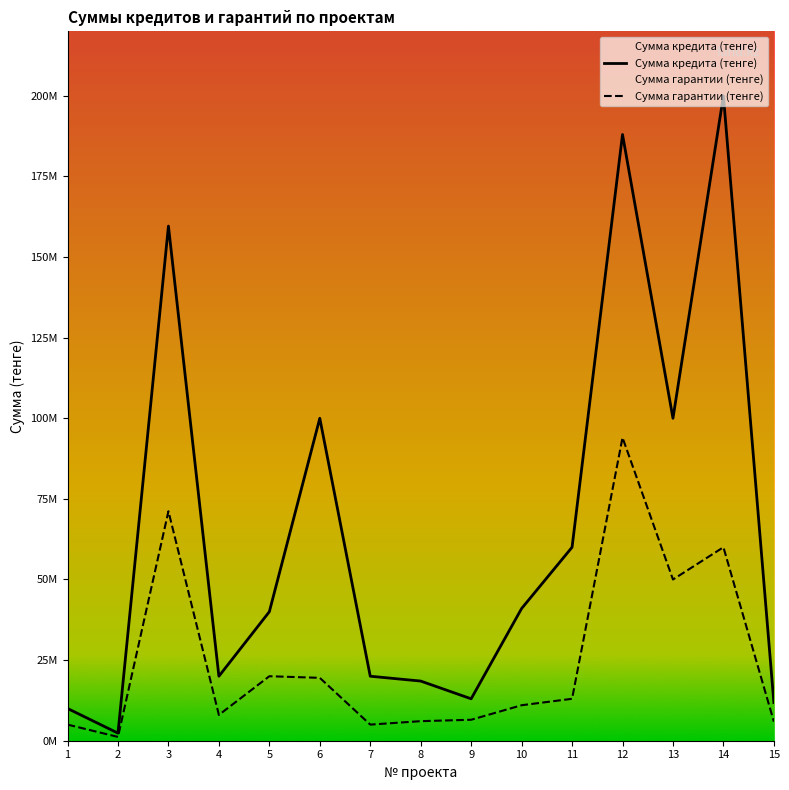

Reading left to right, list all the values displayed in this chart.

Сумма кредита (тенге): 10000000	2356000	159600000	20000000	40000000	100000000	20000000	18500000	13000000	41000000	60000000	188000000	100000000	200000000	11818660
Сумма гарантии (тенге): 5000000	1178000	71164700	8000000	20000000	19500000	5000000	6065800	6500000	11005000	13000000	94000000	50000000	60000000	5909330